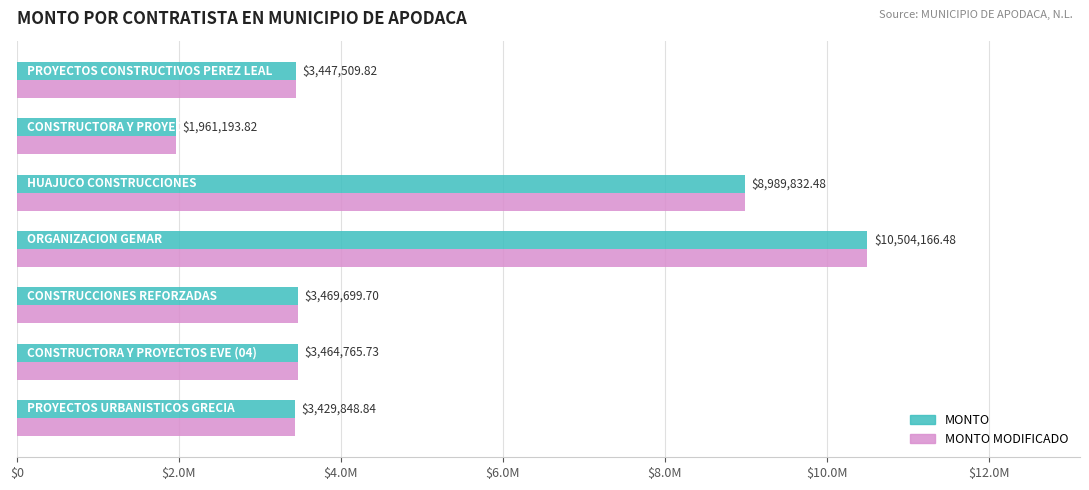

What are all the series names shown in the legend?

MONTO, MONTO MODIFICADO